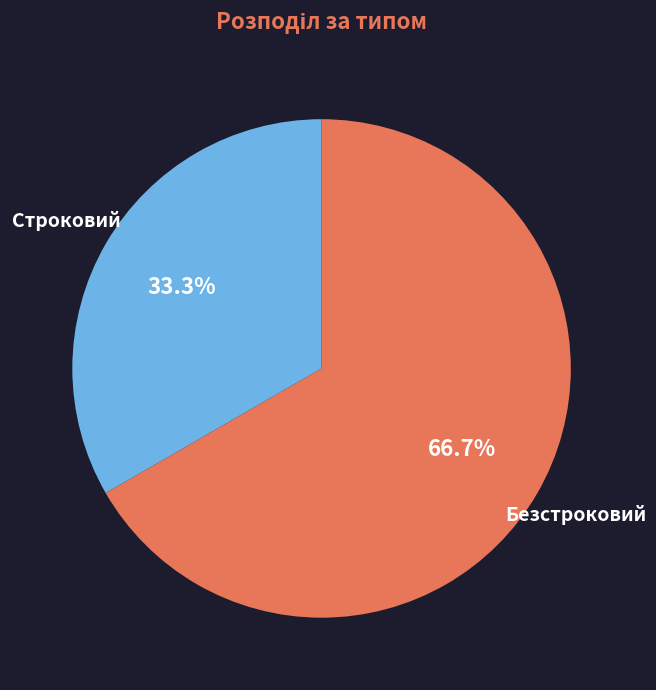

Which category has the smallest portion of the pie?

Строковий